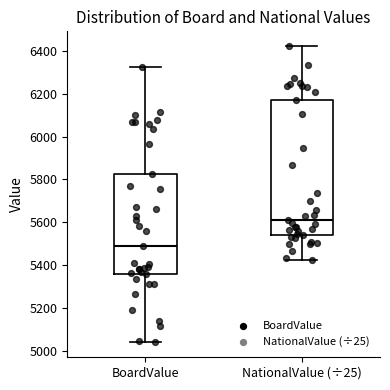

Reading left to right, transcribe this box plot: for each box, give where its median line is, the range the box spans, and where its two whiskers end, as read against the y-axis. The values are not printed on the chart, so give them approximately, as read against the axis.

BoardValue: median 5480, box 5360 to 5820, whiskers 5040 to 6320
NationalValue (÷25): median 5620, box 5540 to 6180, whiskers 5420 to 6420